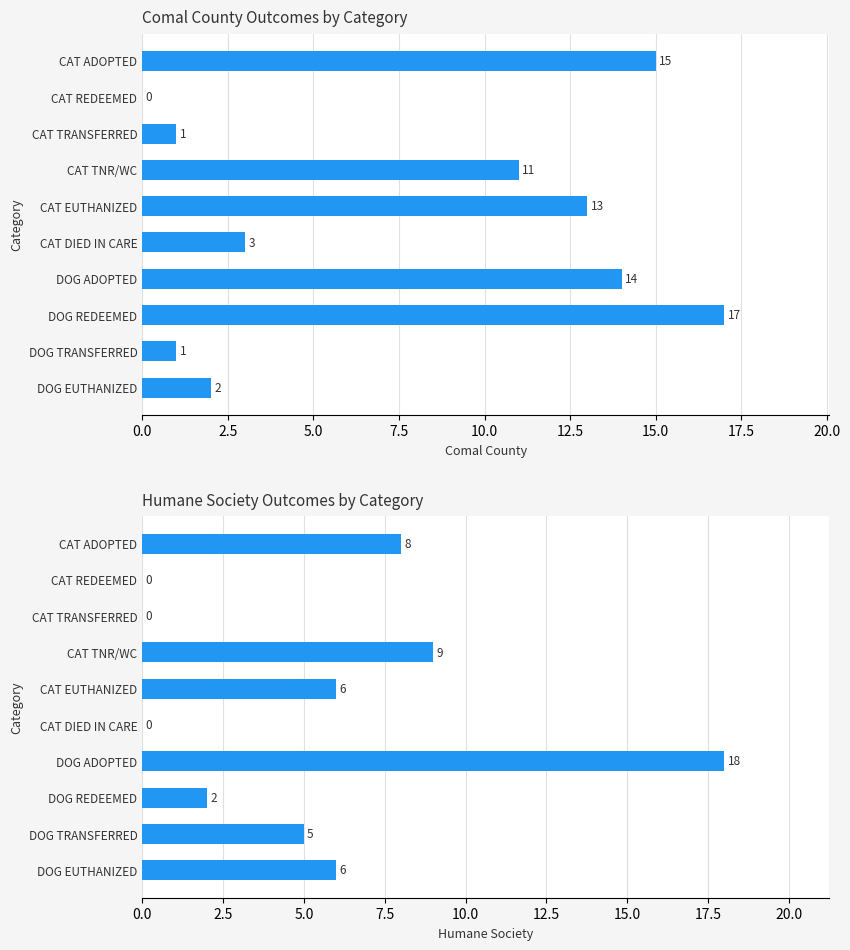

What is the difference between the Humane Society values at CAT REDEEMED and CAT TNR/WC?

9